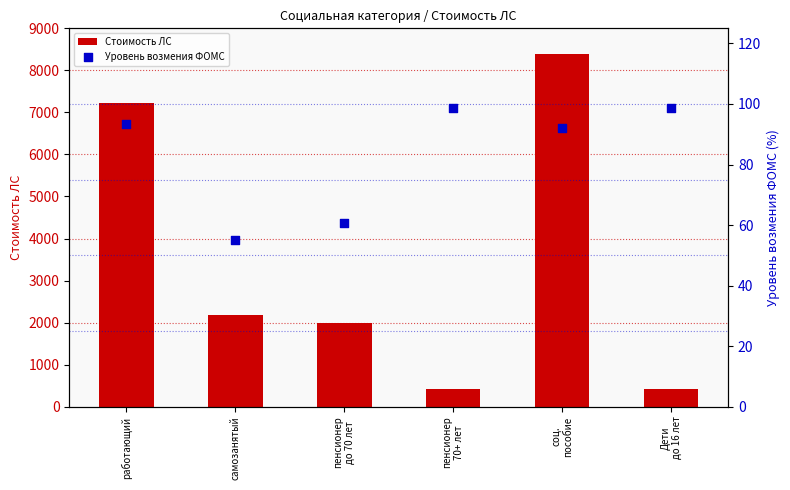

Is the value of Стоимость ЛС at пенсионер
70+ лет greater than the value of Уровень возмения ФОМС at Дети
до 16 лет?

Yes